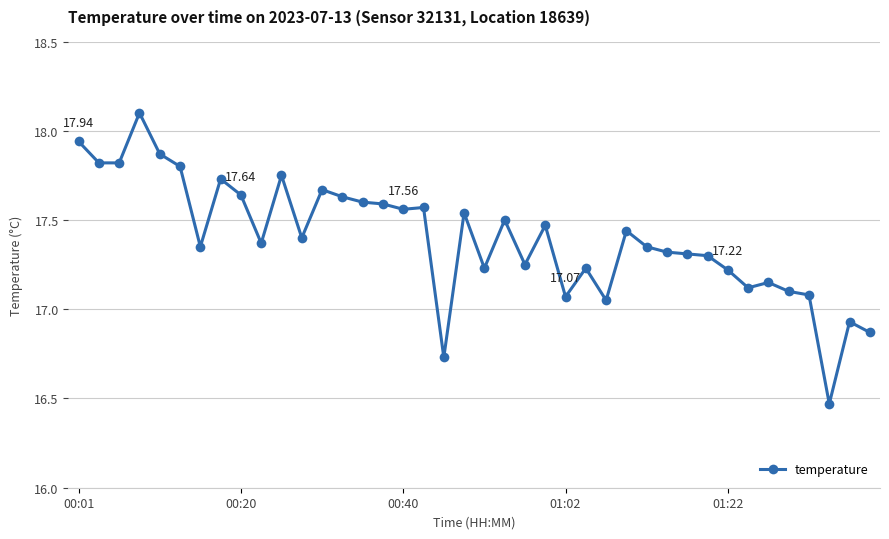

What is the difference between the maximum and minimum values?

1.6